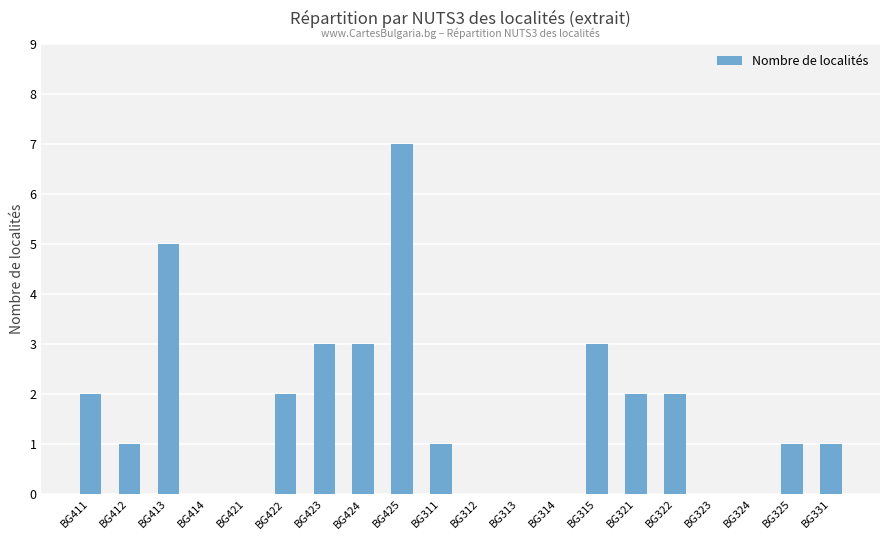

What is the greatest value displayed?

7